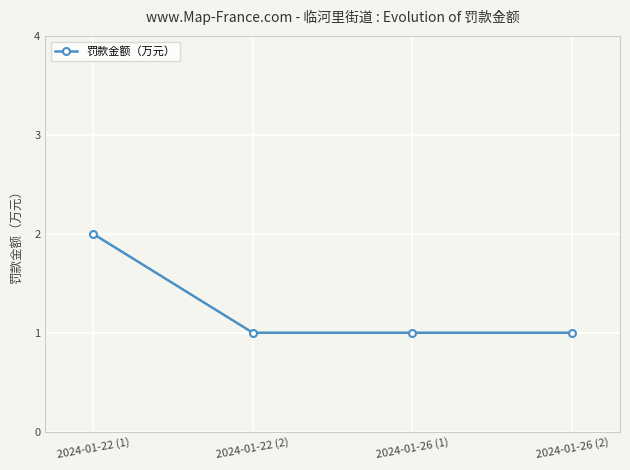

Reading left to right, list all the values displayed in this chart.

2024-01-22 (1)=2	2024-01-22 (2)=1	2024-01-26 (1)=1	2024-01-26 (2)=1